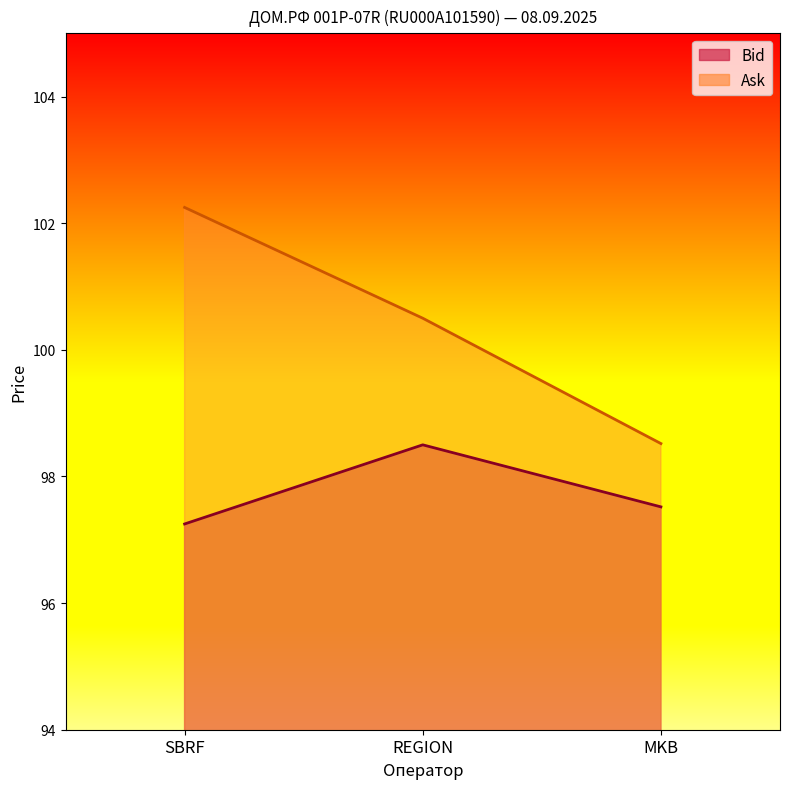

Reading left to right, transcribe all the data shown in this chart.

Bid: SBRF=97.2	REGION=98.5	MKB=97.5
Ask: SBRF=102.2	REGION=100.5	MKB=98.5